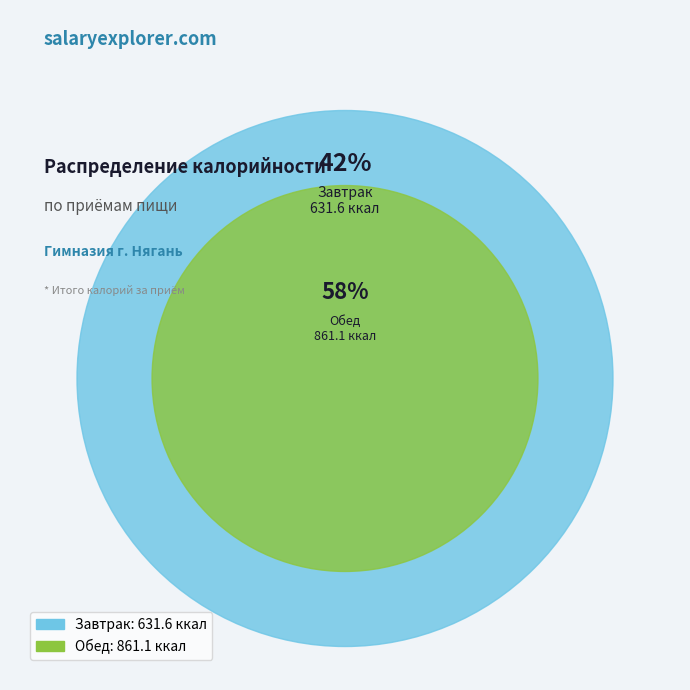

Which slice represents more than half of the pie?

Обед